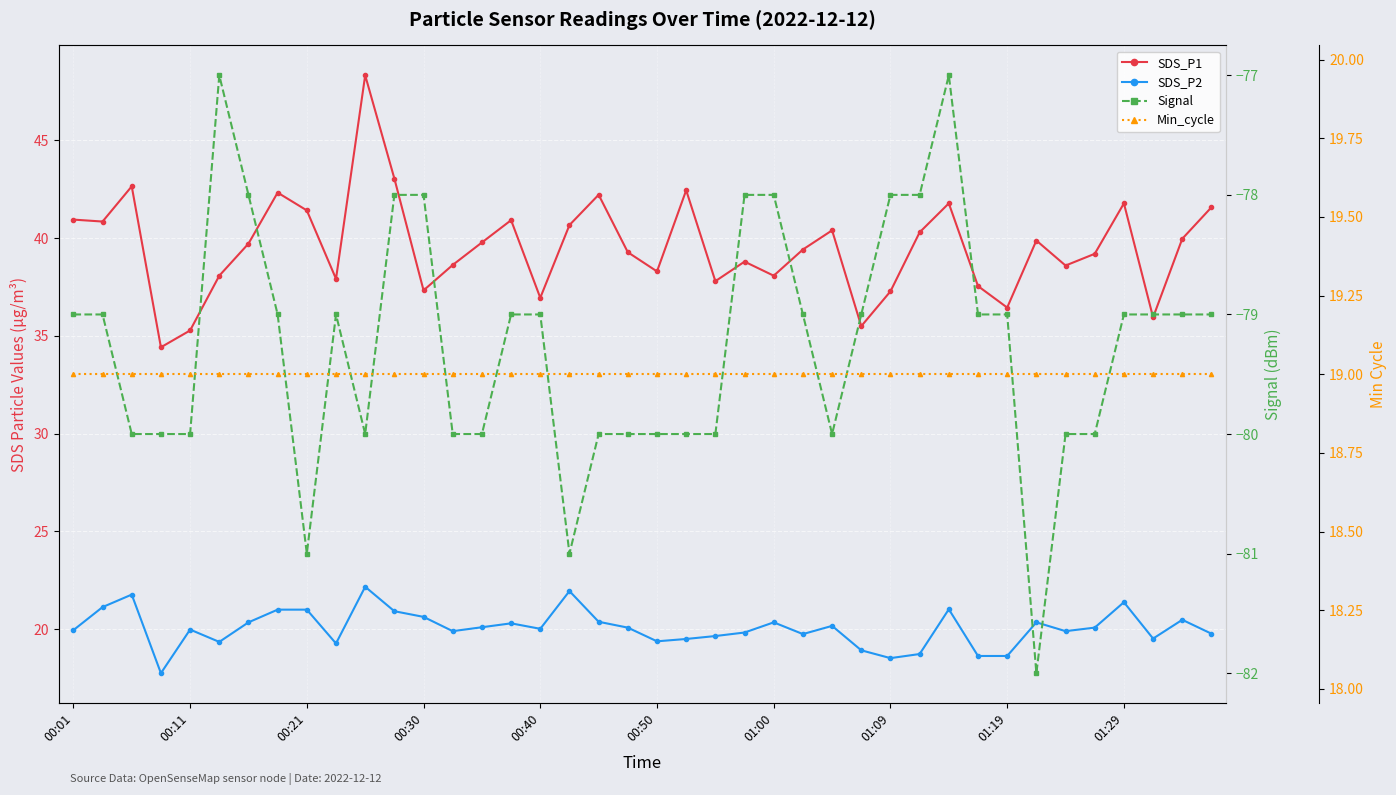

What is the value of the SDS_P2 point at the 29th from the left?

18.5